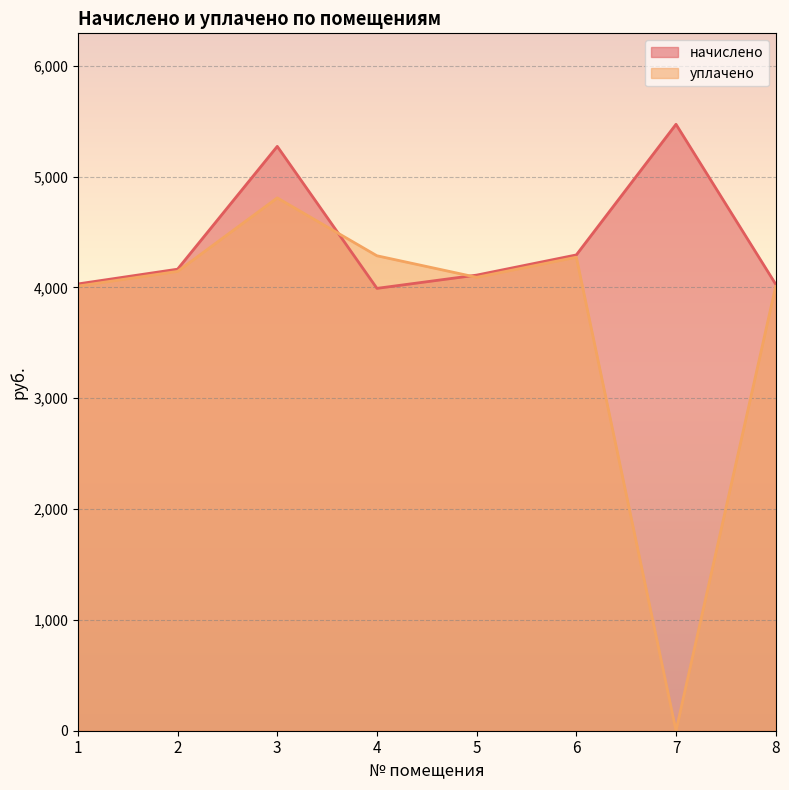

At which label is начислено closest to 4731?

6